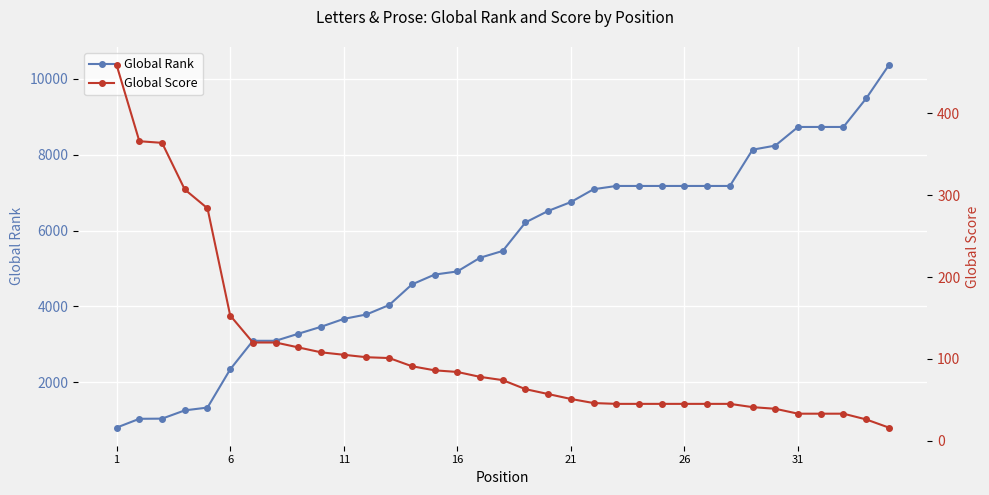

True or false: Global Rank and Global Score cross at least once.

False